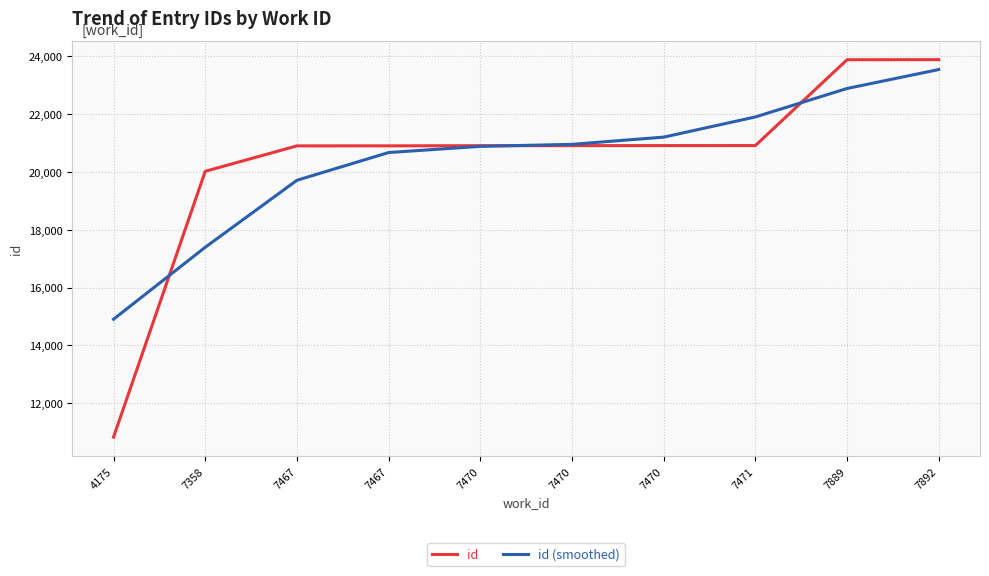

How many lines are shown in the chart?

2